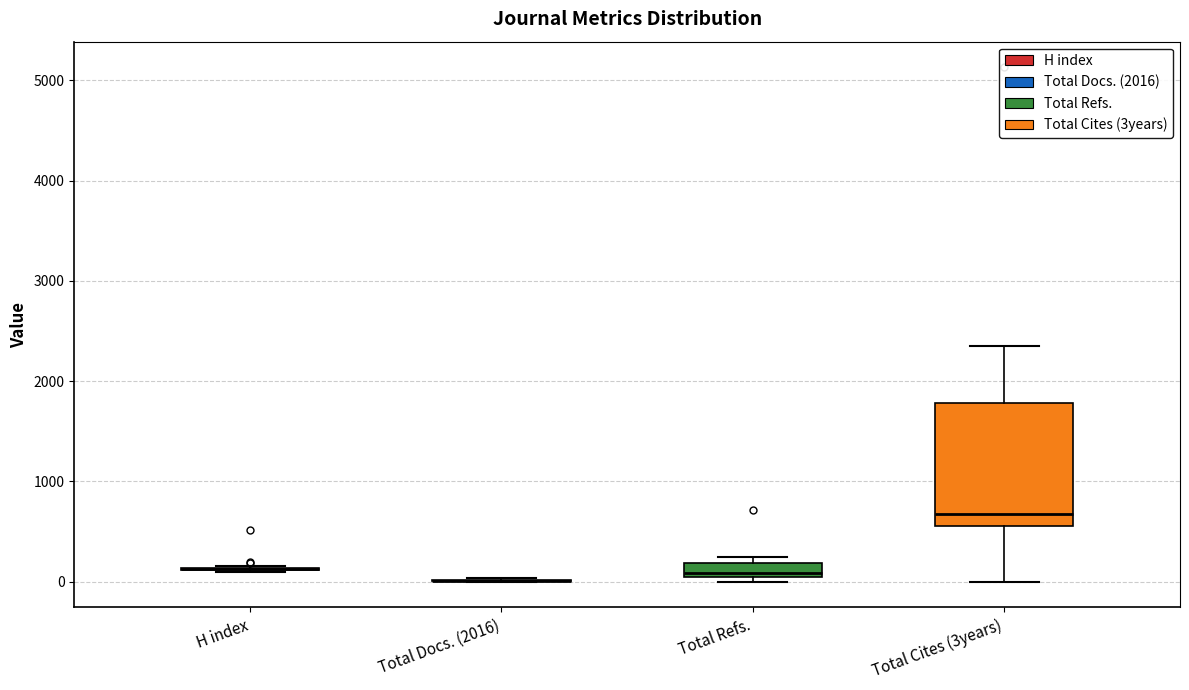

Which box is the tallest, from its lower edge to its upper edge?

Total Cites (3years)